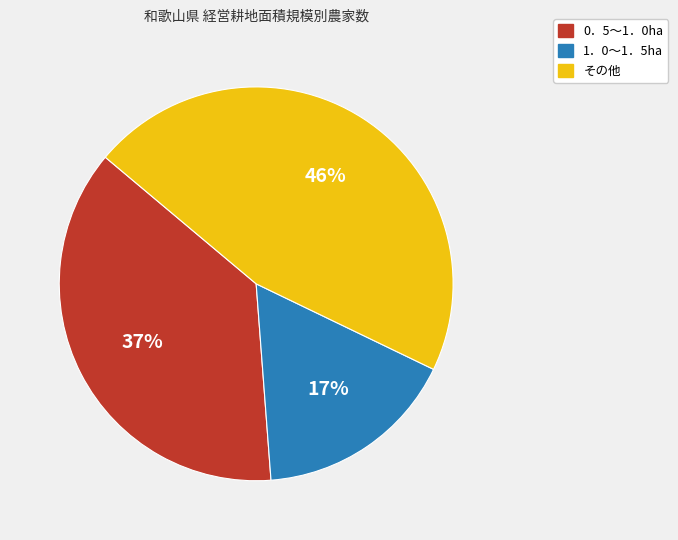

To the nearest percent, what is the average slice percentage?

33%